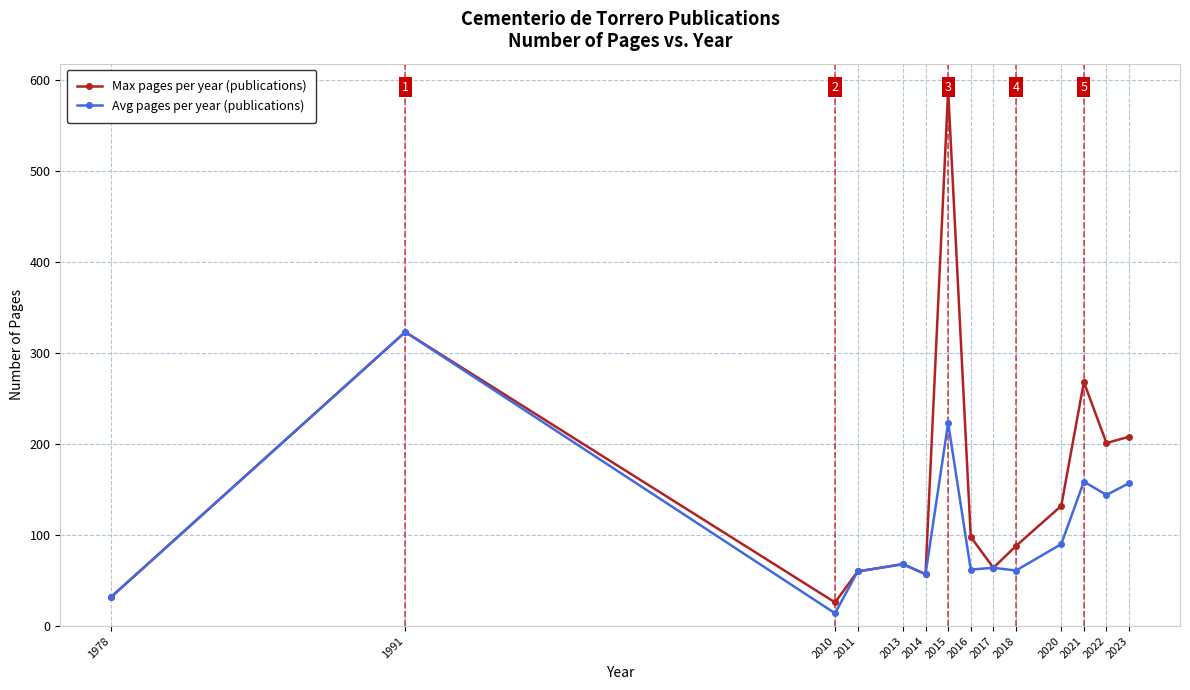

List the series in order of their peak value, lowest first.

Avg pages per year (publications), Max pages per year (publications)